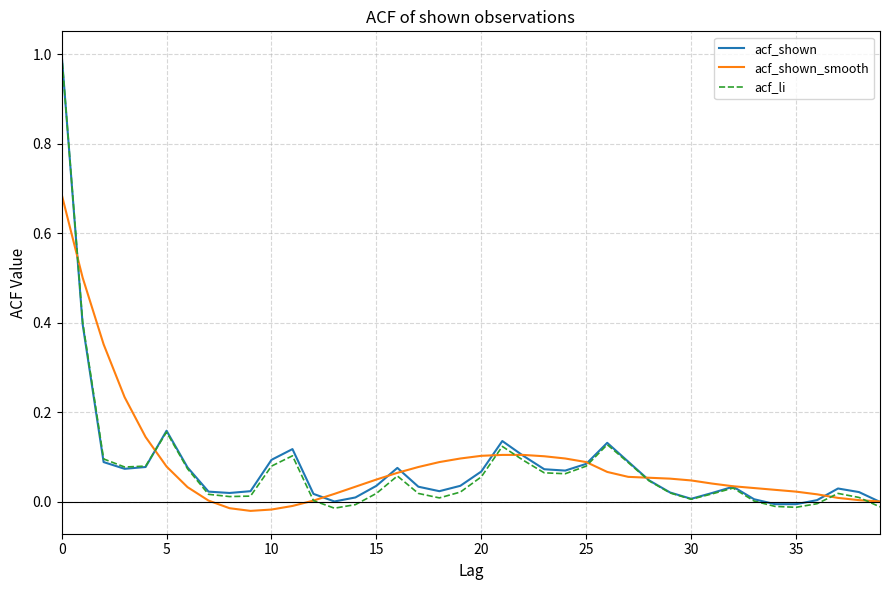

What is the maximum value shown in the chart?

1.0